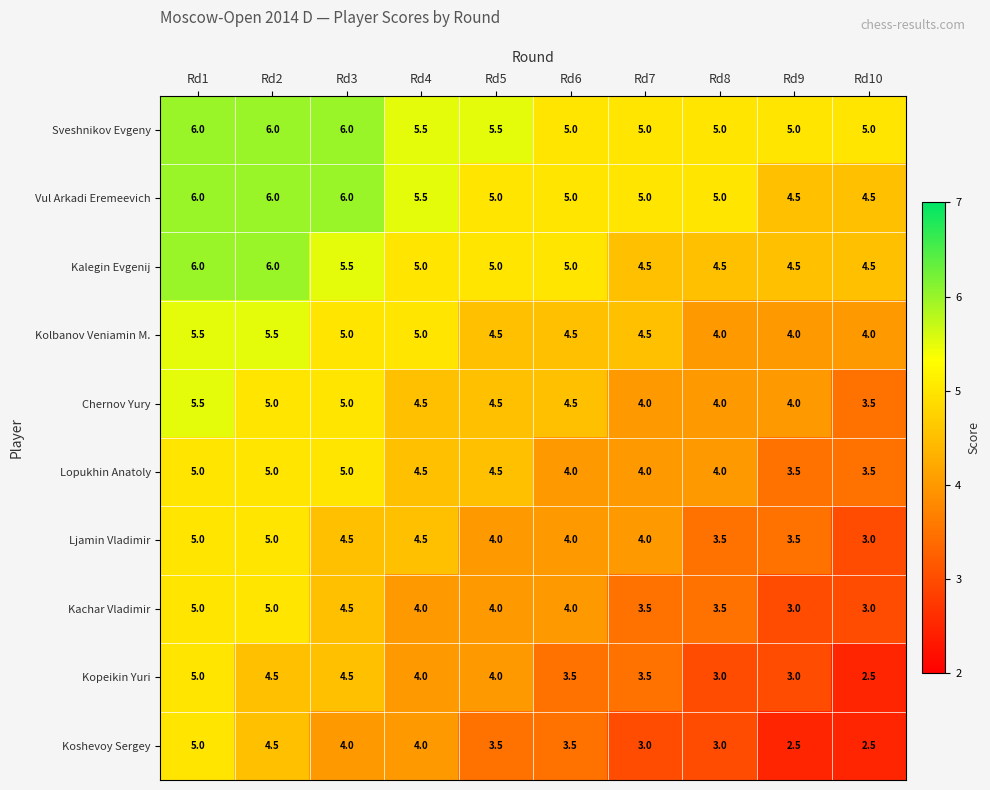

What is the difference between the Kalegin Evgenij values at Rd10 and Rd6?

0.5